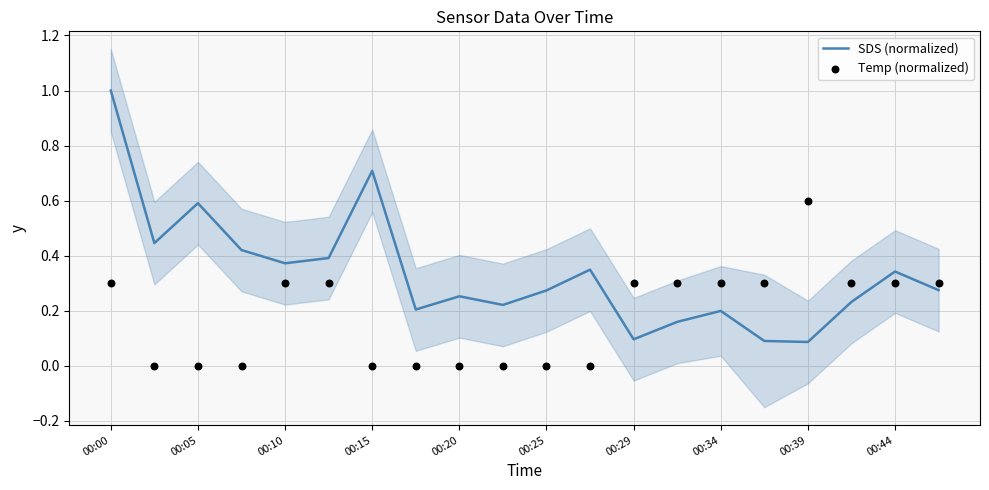

What is the total value across all series at 19?

0.6